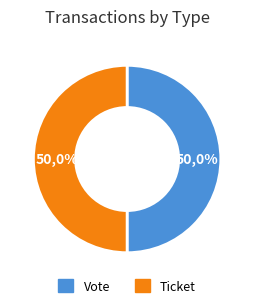

Between Ticket and Vote, which is larger?

Vote